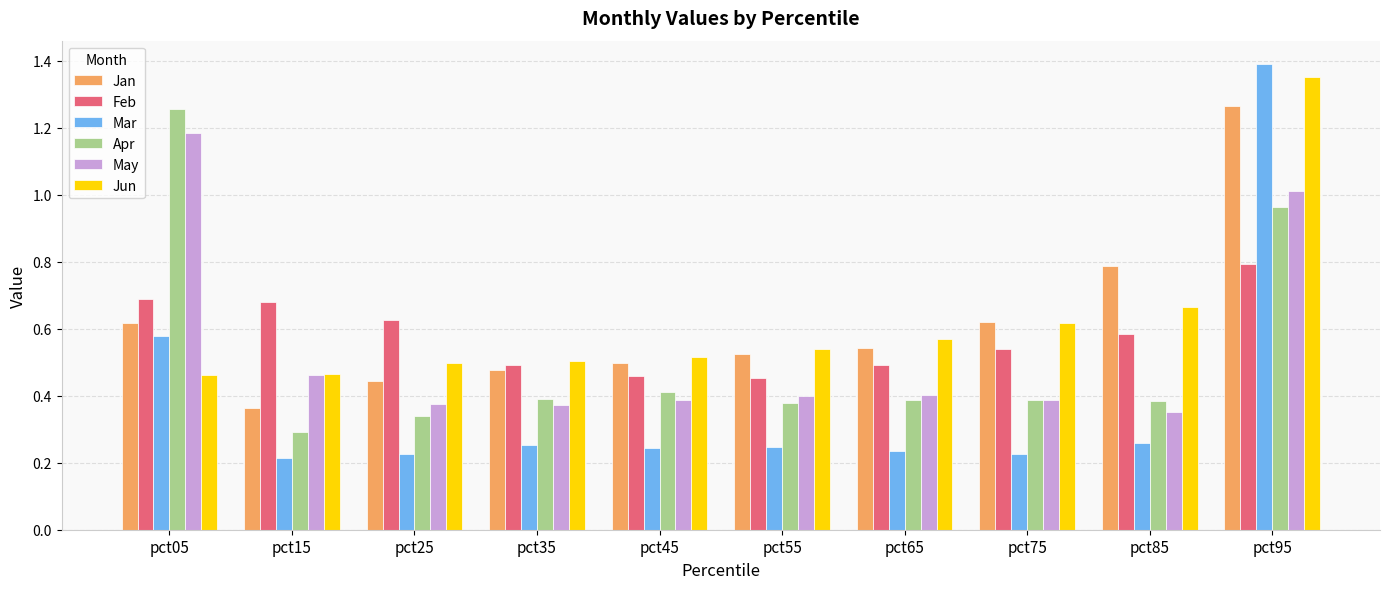

At which label does Jan reach its peak?

pct95